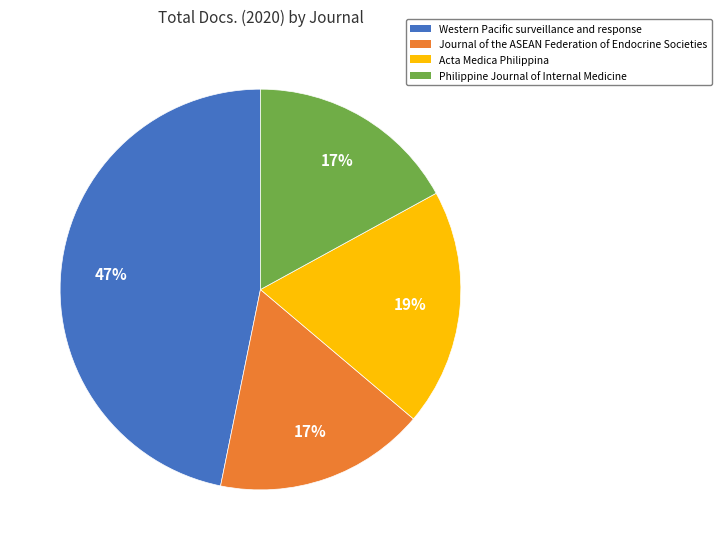

What is the largest slice in the pie chart?

Western Pacific surveillance and response